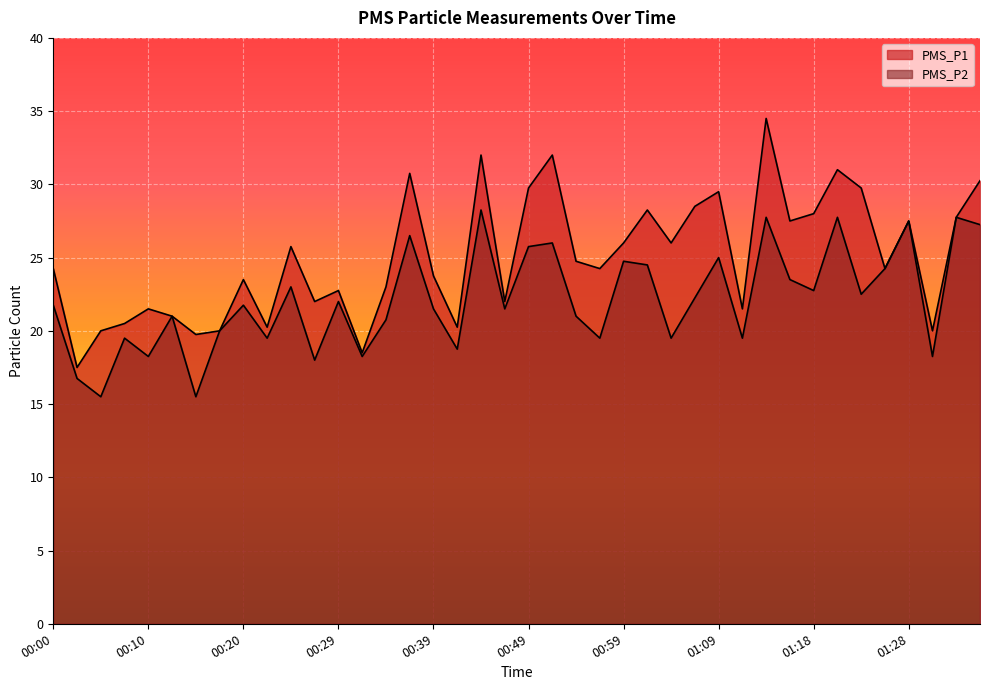

Is the value of PMS_P2 at 01:26 greater than the value of PMS_P1 at 00:25?

No